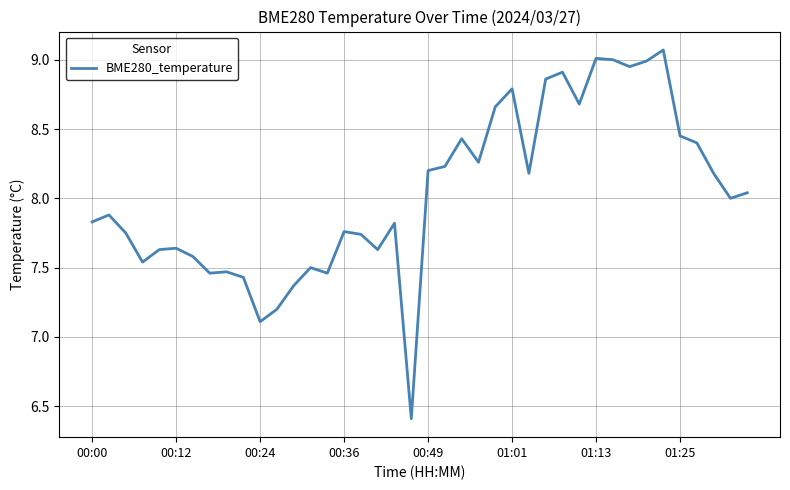

What is the minimum value shown in the chart?

6.4